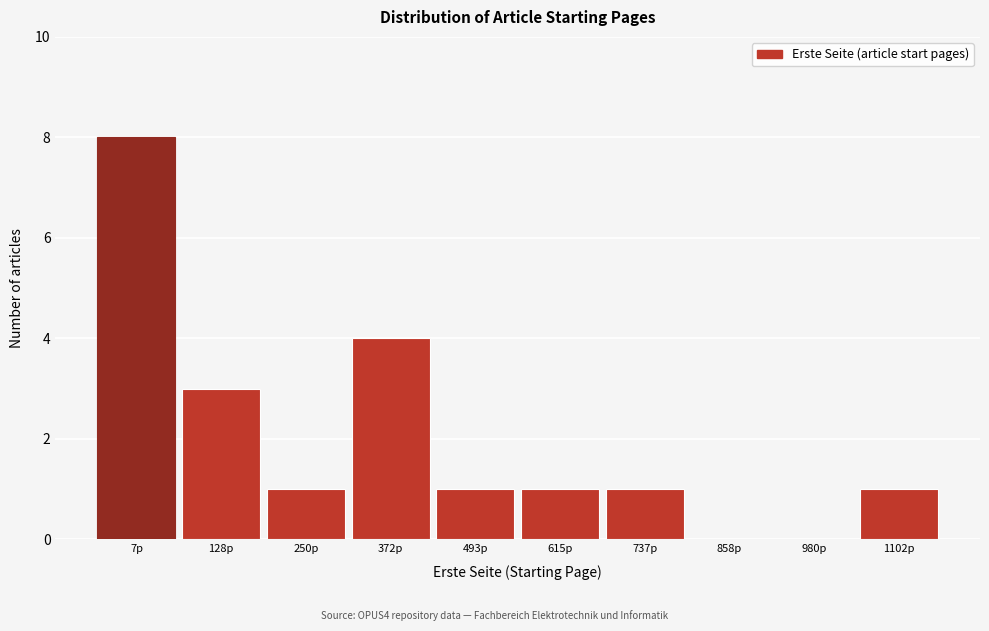

Reading right to left, what are all the values shown in this chart?

1102p=1	980p=0	858p=0	737p=1	615p=1	493p=1	372p=4	250p=1	128p=3	7p=8